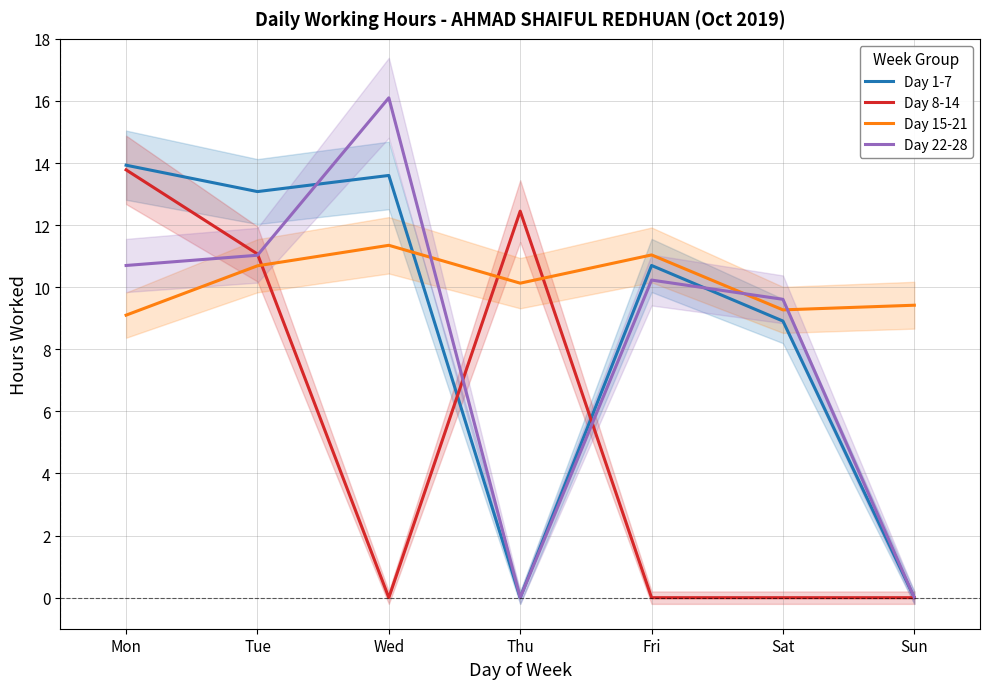

Which series has the largest total across all categories?

Day 15-21